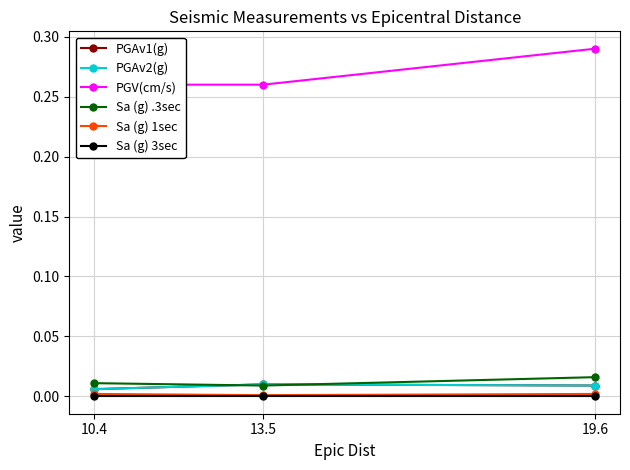

Rank the series by their maximum value, from lowest to highest.

Sa (g) 3sec, Sa (g) 1sec, PGAv1(g), PGAv2(g), Sa (g) .3sec, PGV(cm/s)